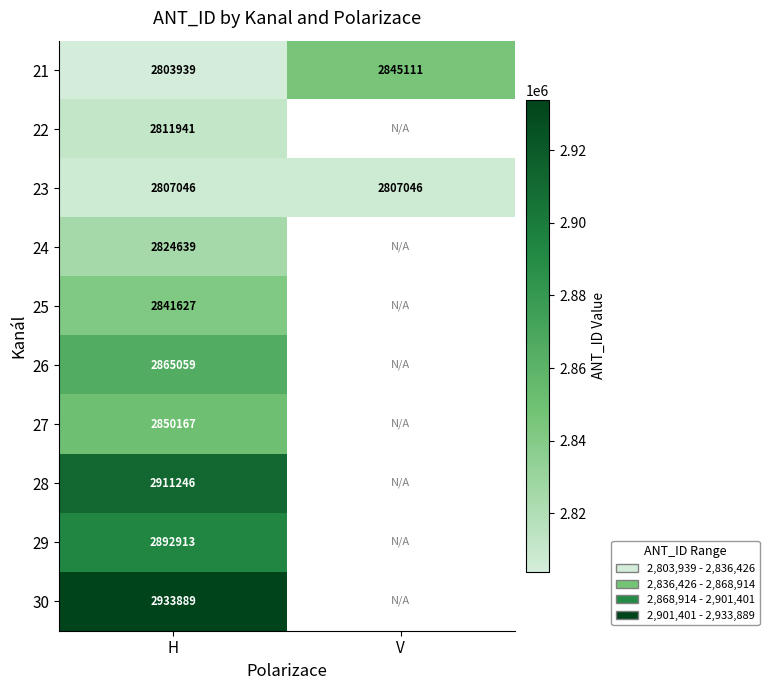

Is the value of 26 at H greater than the value of 21 at V?

Yes